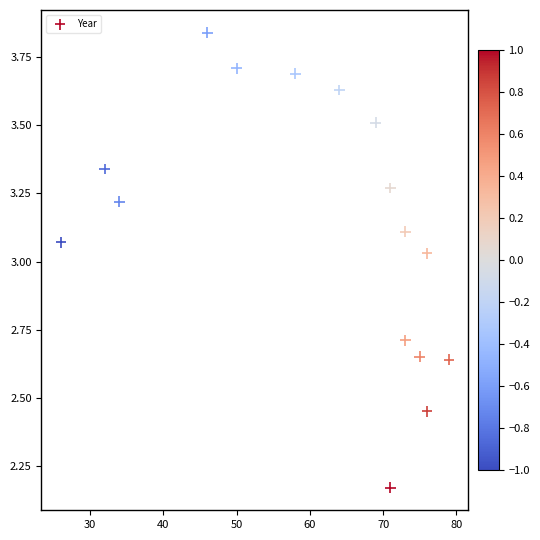

What is the range of X values (max minus min)?

53.0